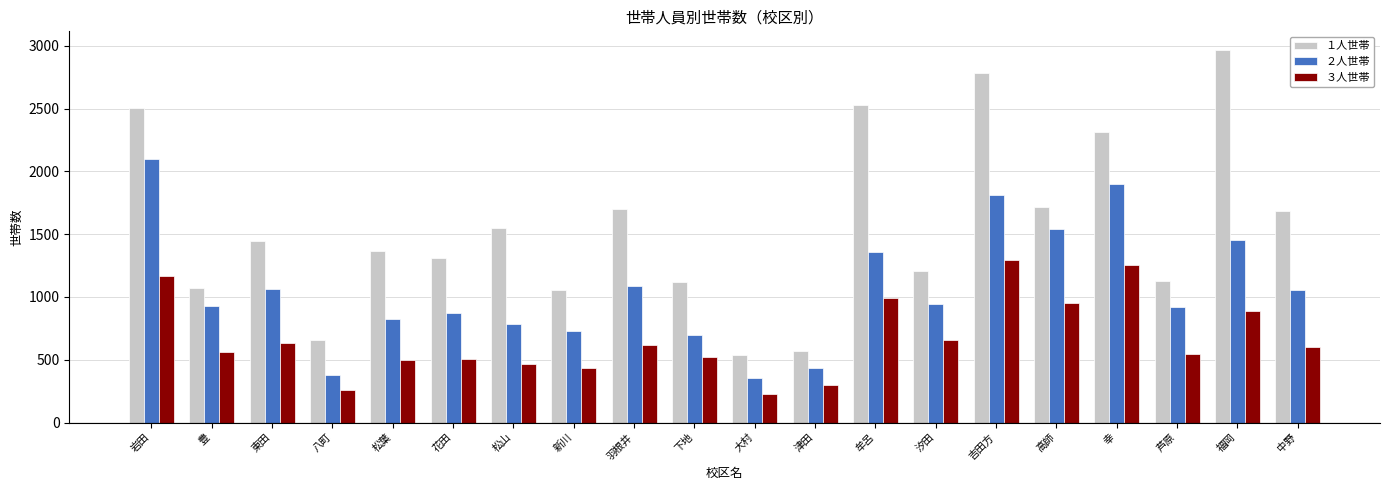

At which label is １人世帯 closest to 1752?

高師